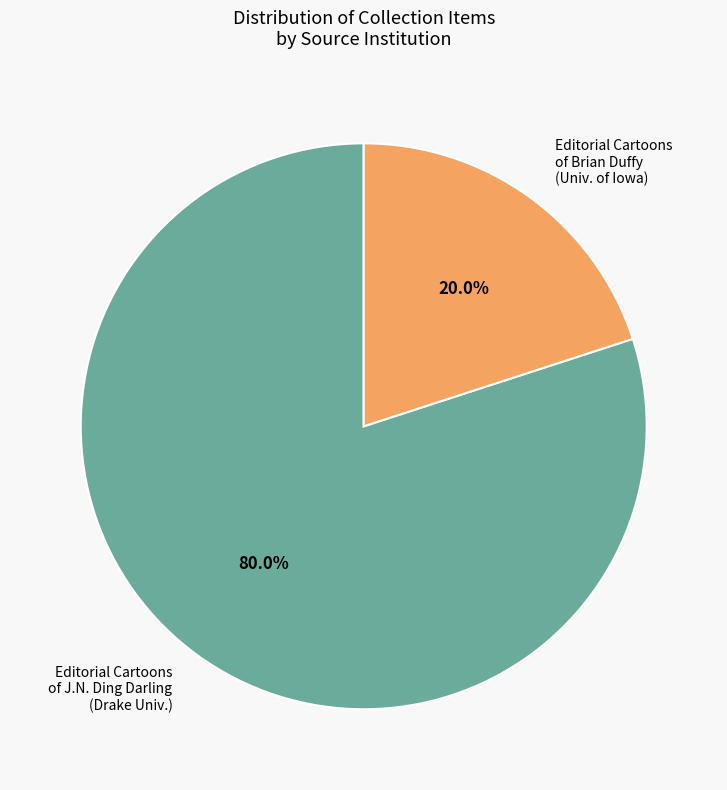

Is there any slice that represents more than half of the pie?

Yes